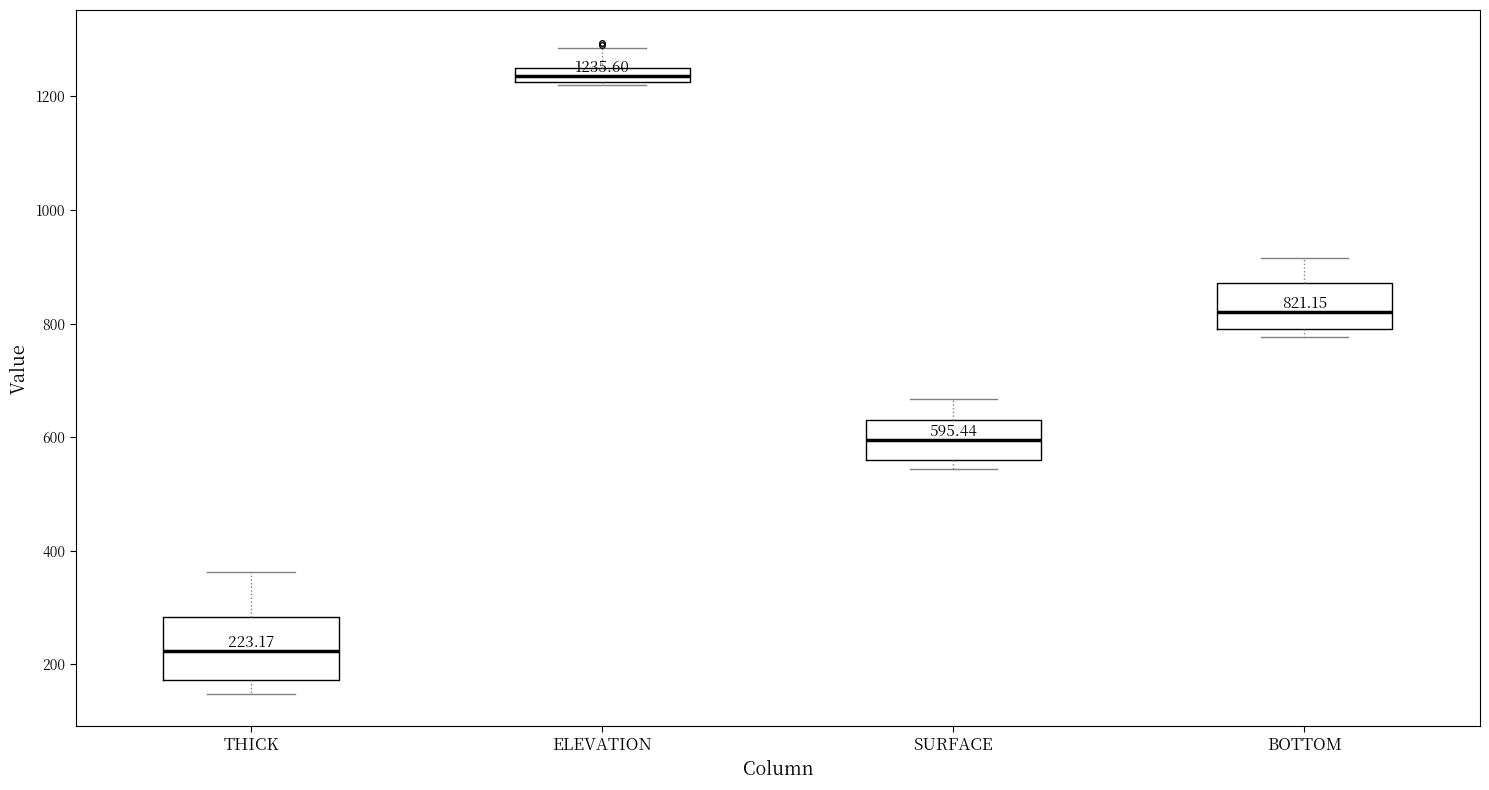

Which box has the highest median line?

ELEVATION